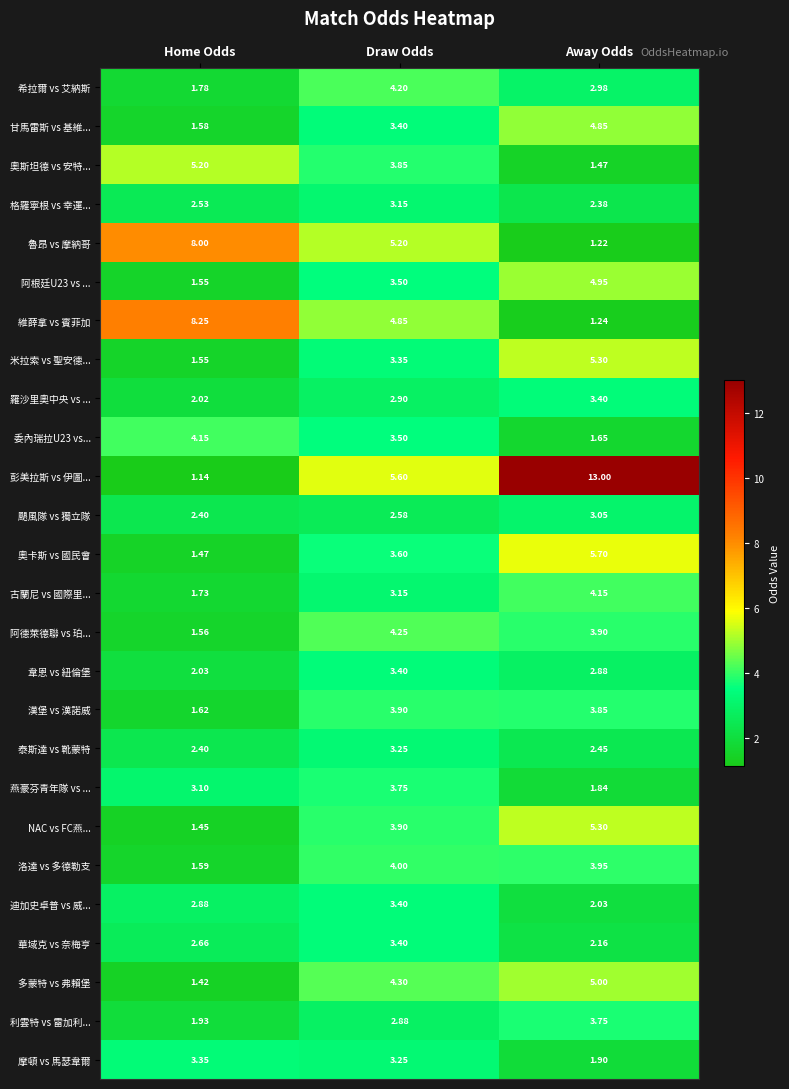

How many data points does each series have?

3